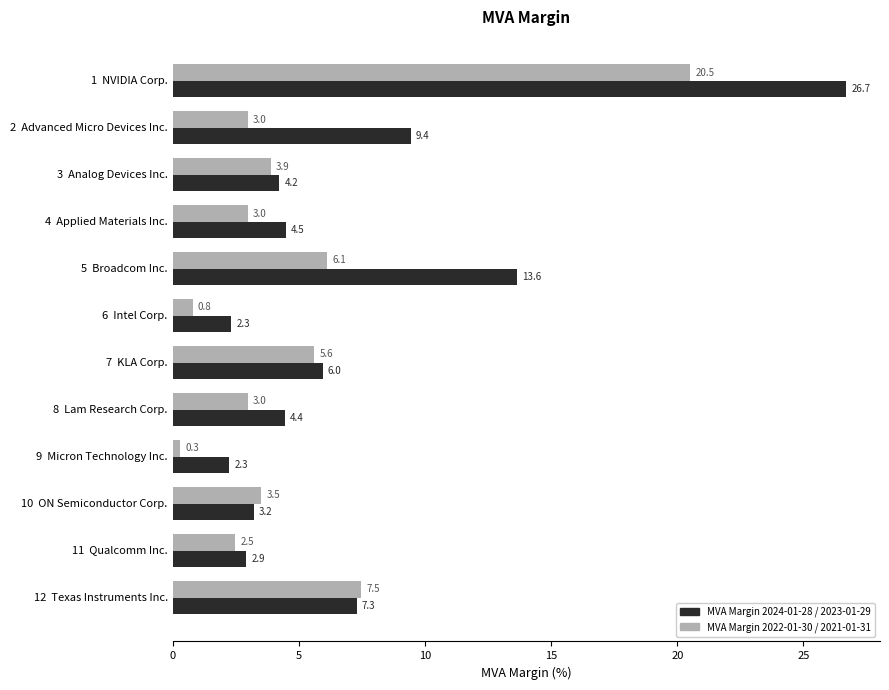

Which series changed the most between 11  Qualcomm Inc. and 12  Texas Instruments Inc.?

MVA Margin 2022-01-30 / 2021-01-31